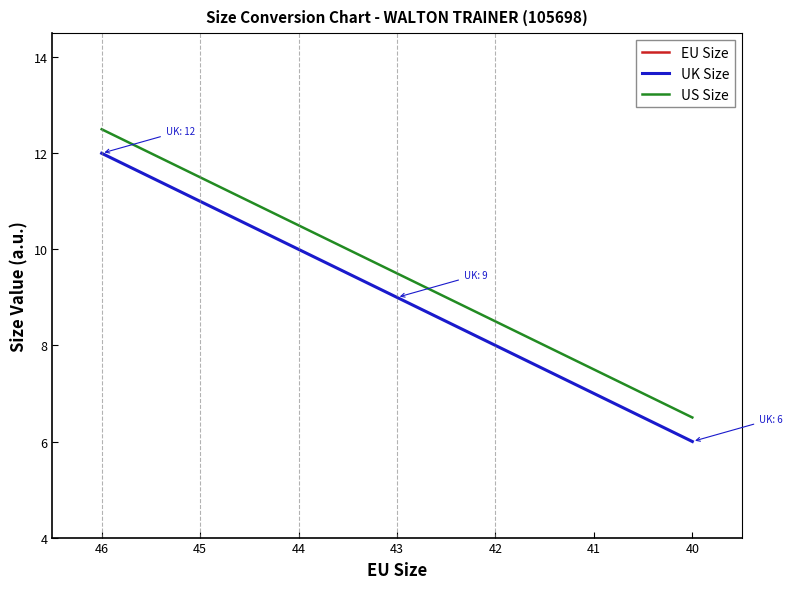

True or false: US Size and EU Size cross at least once.

False